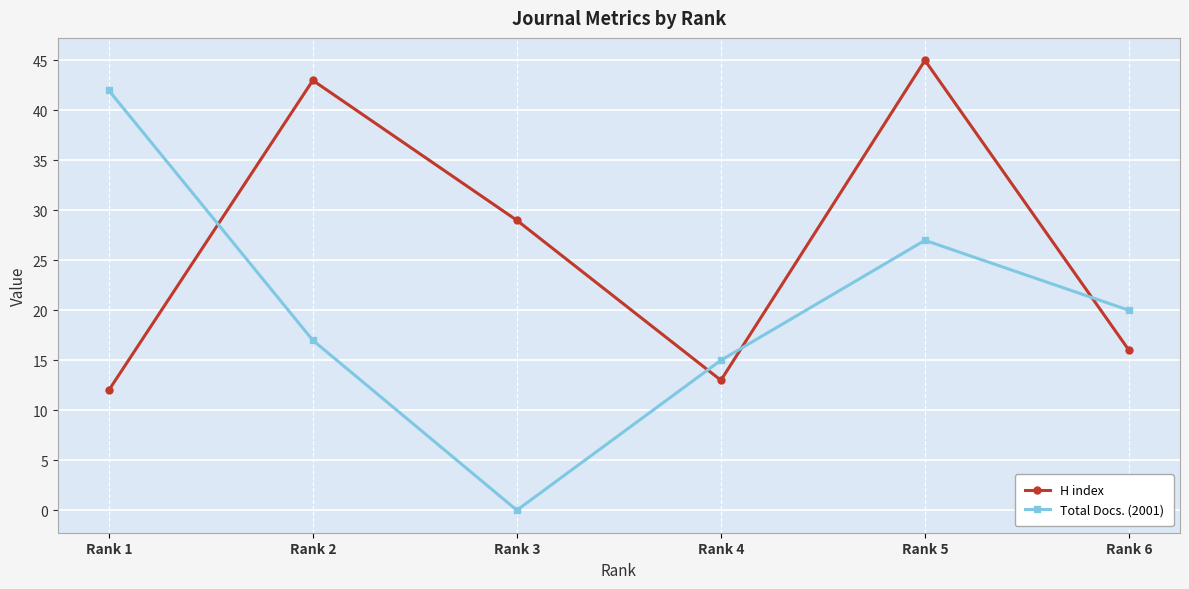

What are all the series names shown in the legend?

H index, Total Docs. (2001)